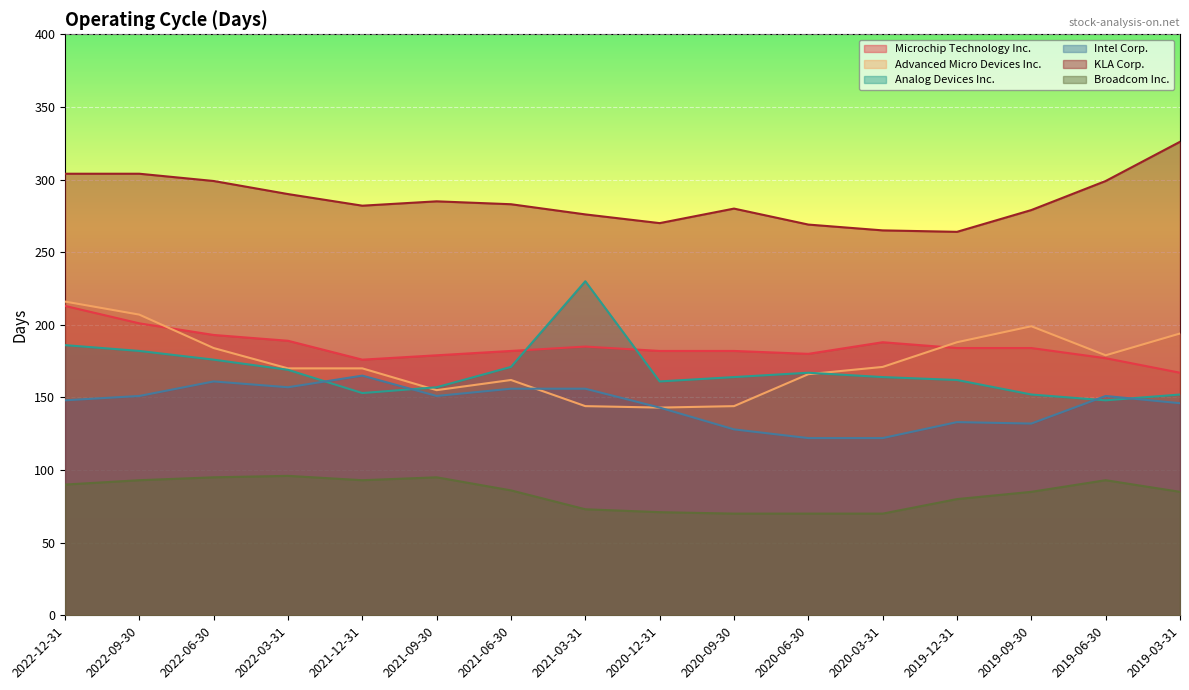

How many lines are shown in the chart?

6